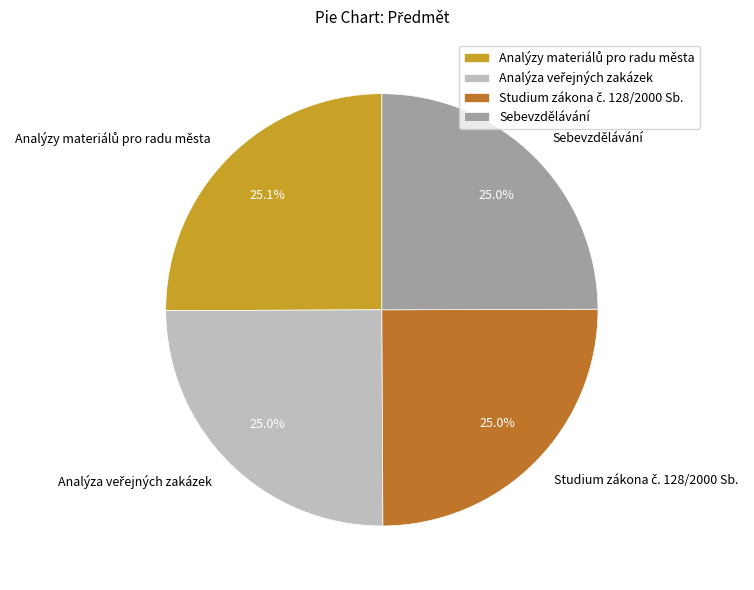

What portion of the pie excludes Sebevzdělávání?

75.0%